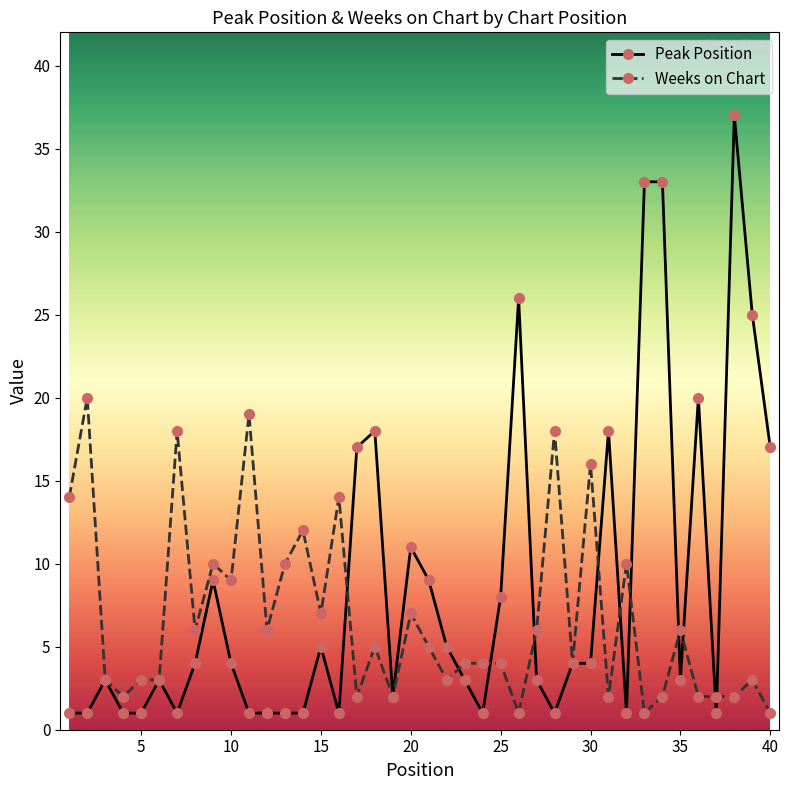

List the series in order of their overall mean, lowest first.

Weeks on Chart, Peak Position